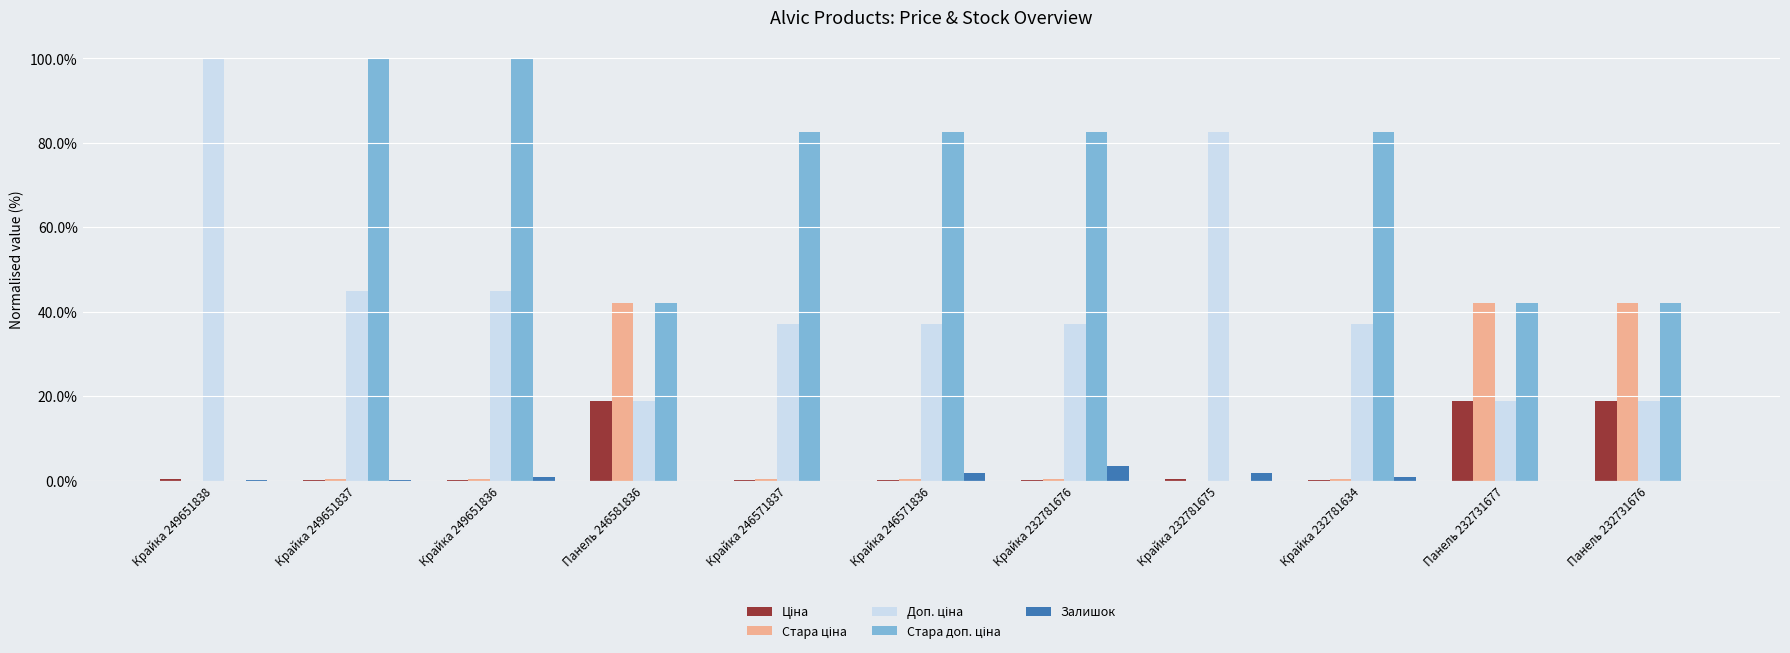

What is the maximum value shown in the chart?

100.0